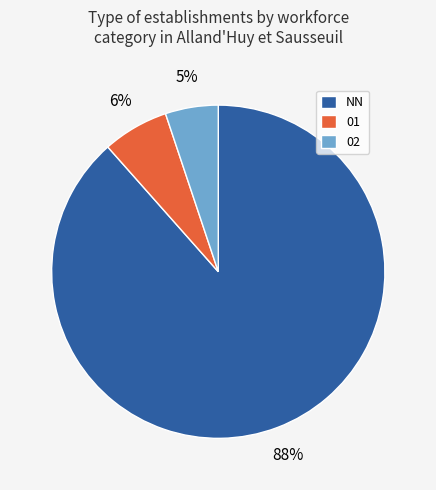

To the nearest percent, what portion does 01 represent?

6%